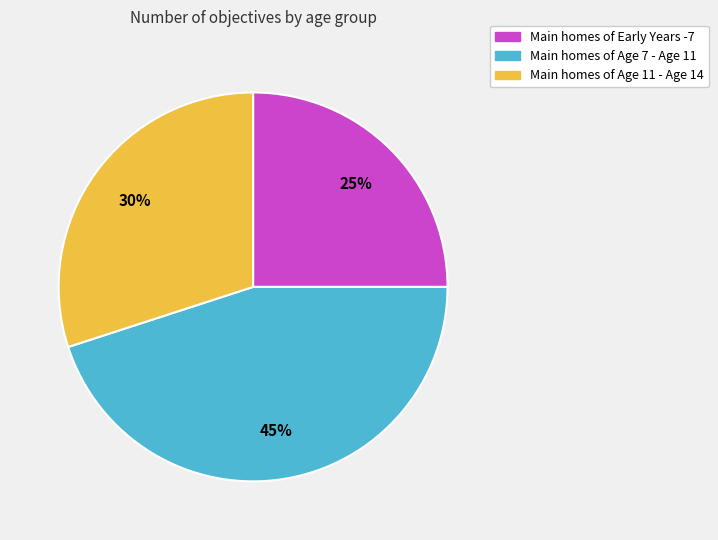

Does any single category account for the majority?

No